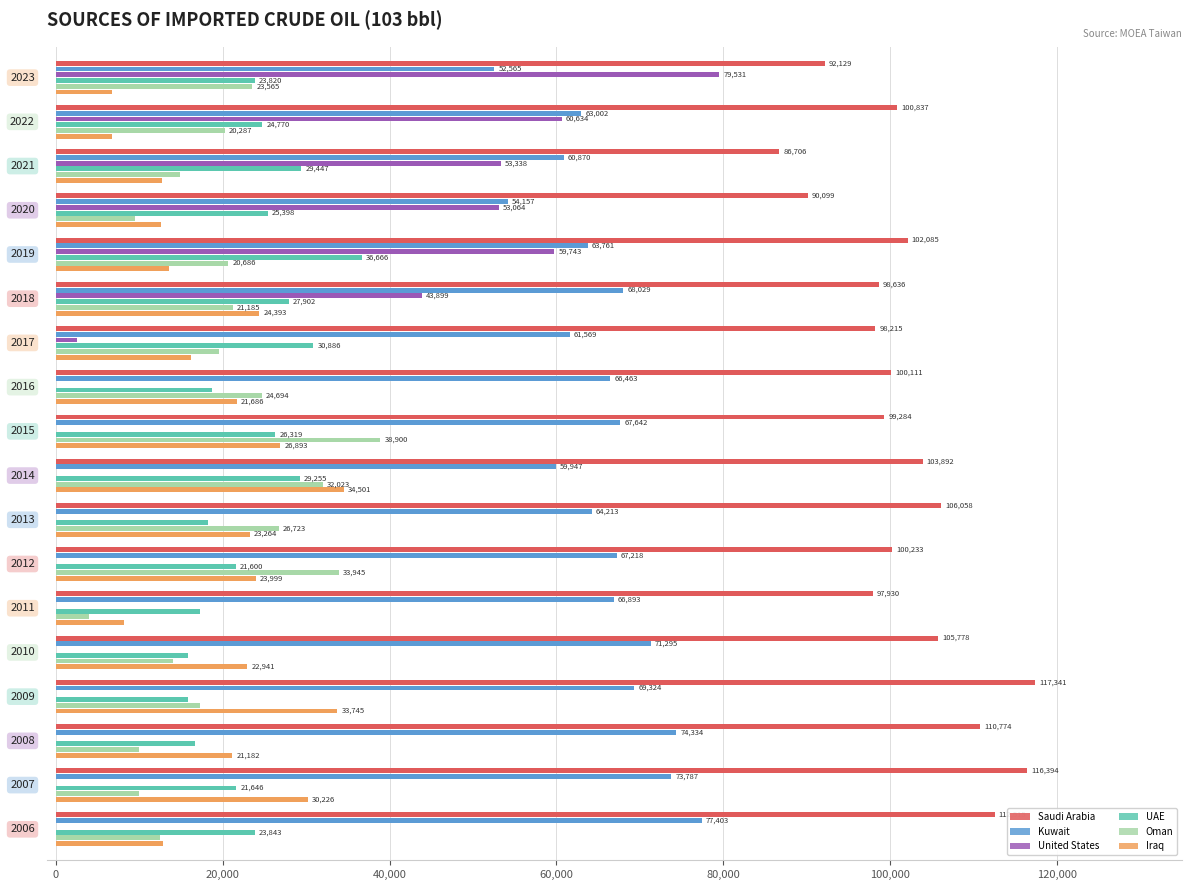

What is the greatest value displayed?

117341.7